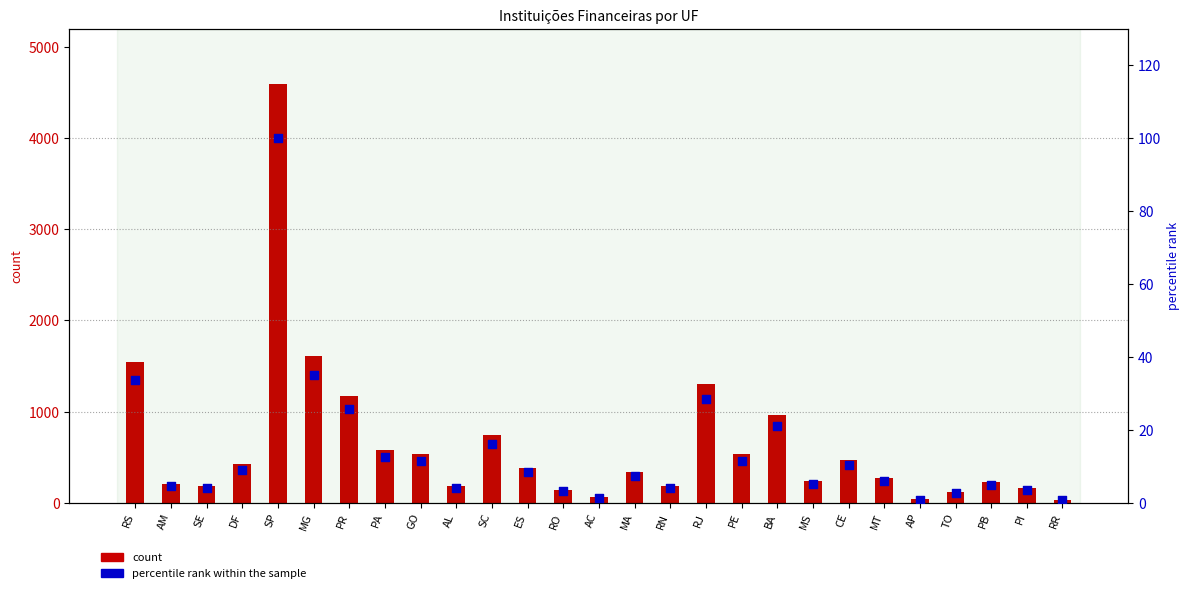

Which series reaches the minimum Y coordinate?

percentile rank within the sample